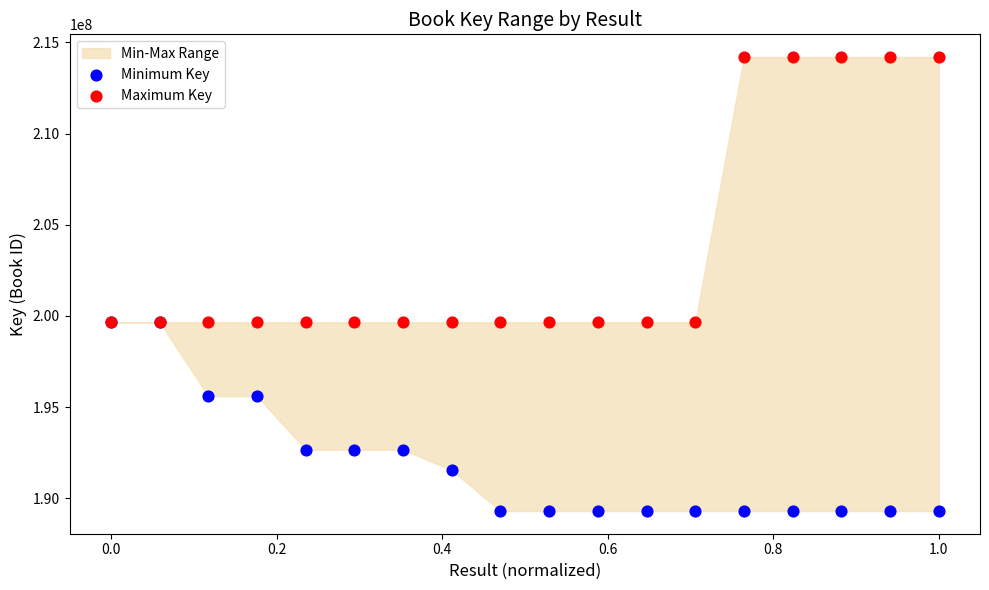

Which series reaches the maximum Y coordinate?

Maximum Key